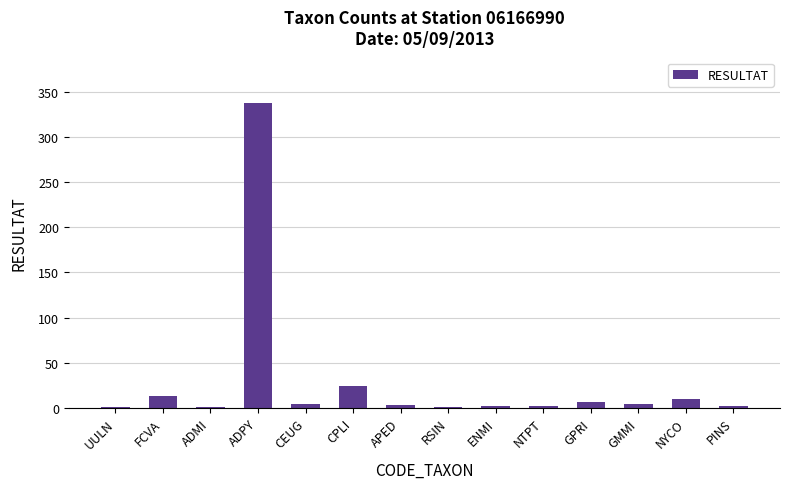

Which has a higher value, CPLI or RSIN?

CPLI